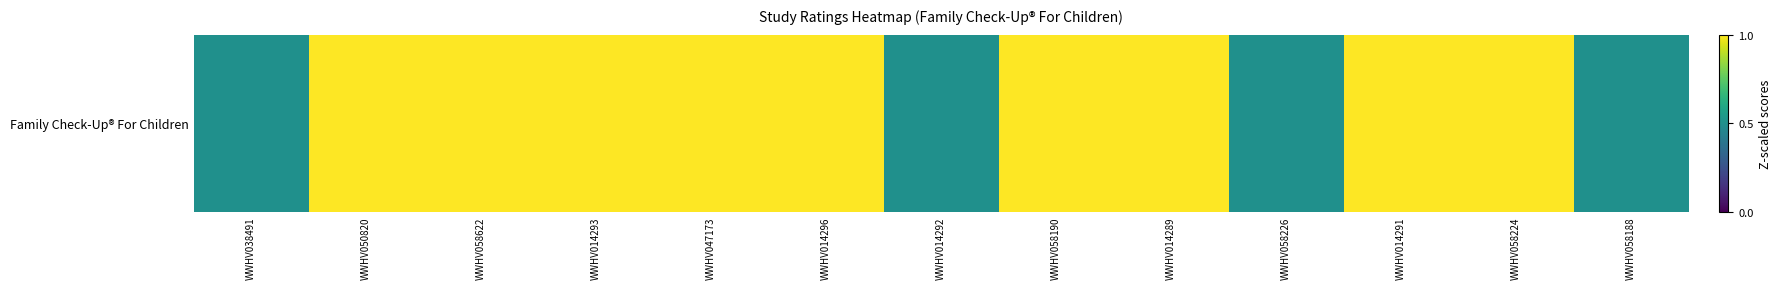

Reading left to right, transcribe all the data shown in this chart.

0.5	1.0	1.0	1.0	1.0	1.0	0.5	1.0	1.0	0.5	1.0	1.0	0.5